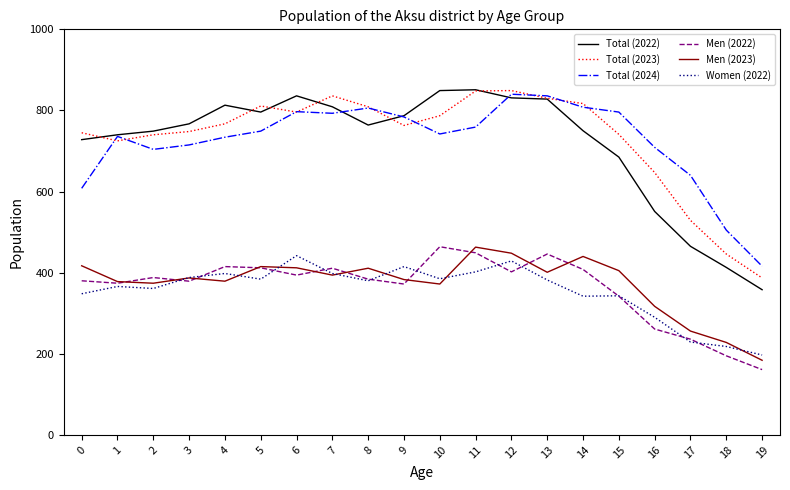

At which label is Total (2022) closest to 604?

16